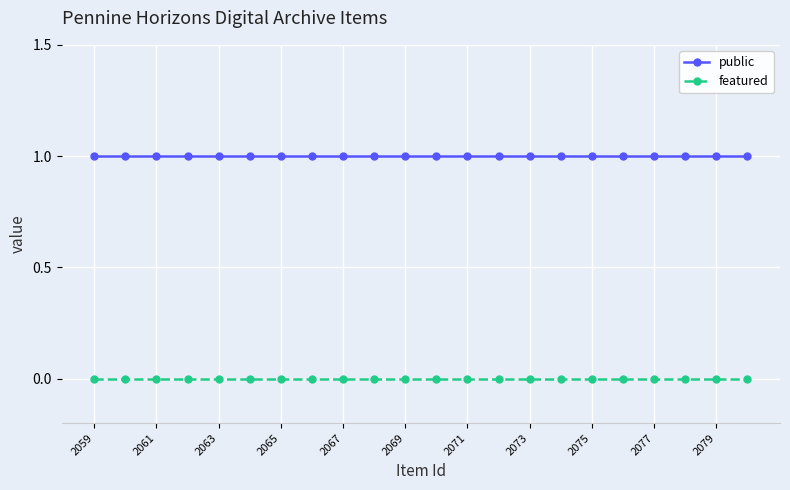

Rank the series by their average value, from highest to lowest.

public, featured